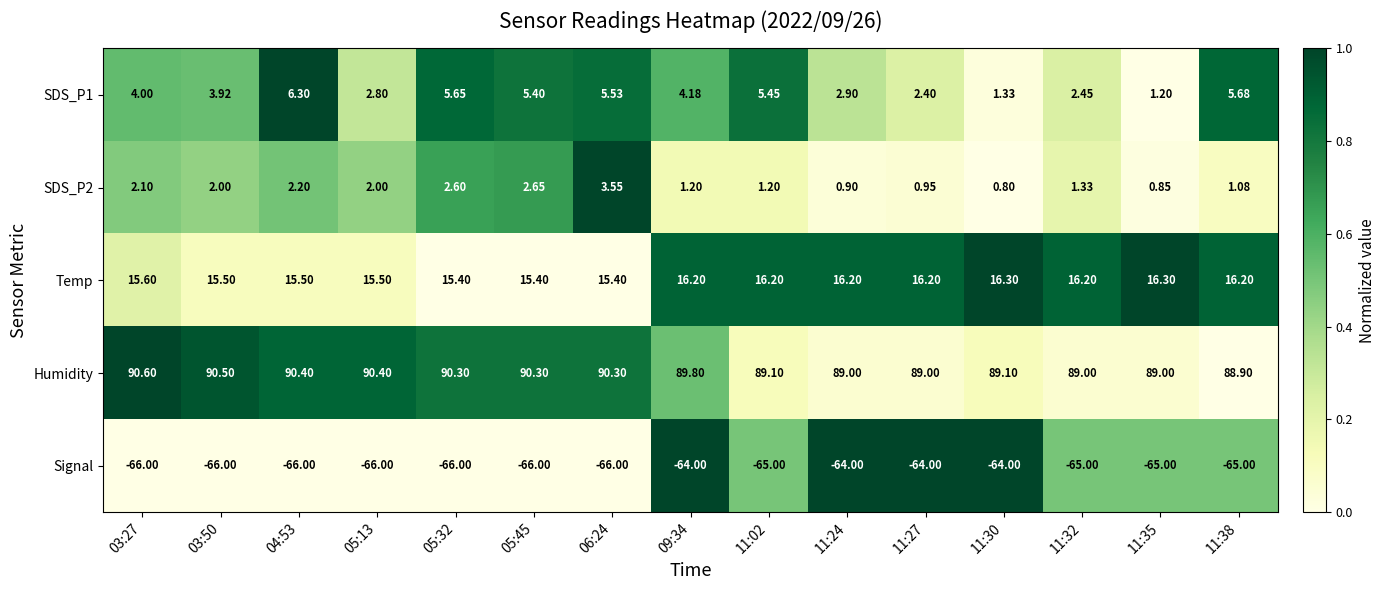

Is the value of Signal at 11:02 greater than the value of SDS_P1 at 05:45?

No